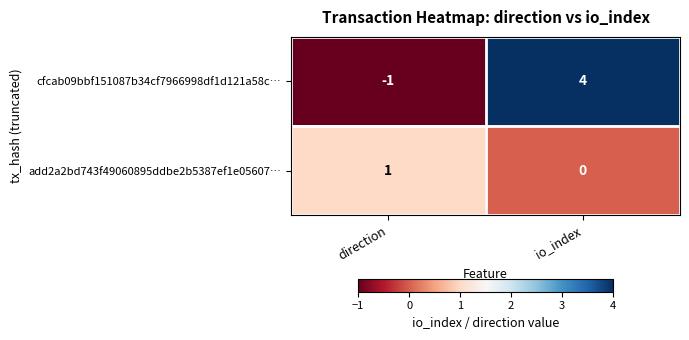

True or false: add2a2bd743f49060895ddbe2b5387ef1e05607… has a value of 0 at io_index.

True